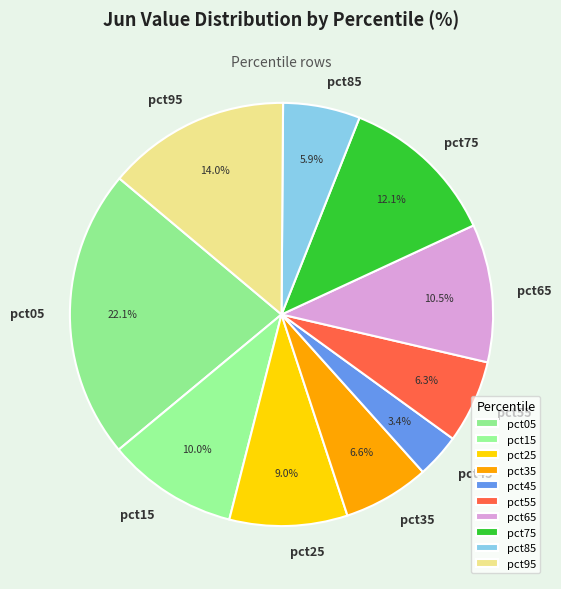

To the nearest percent, what is the difference between the pct85 and pct35 slice percentages?

1%